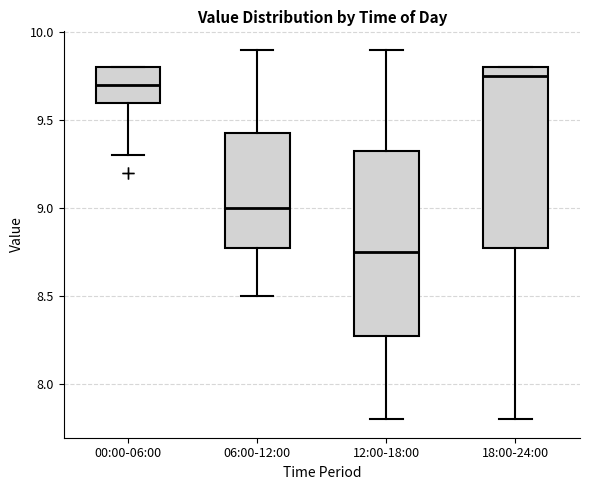

Which box has the lowest median line?

12:00-18:00